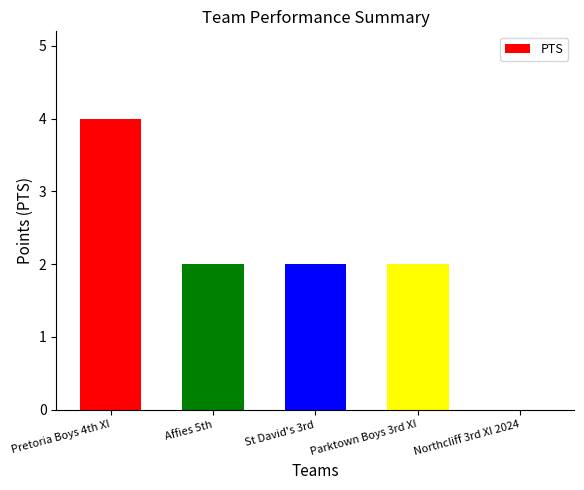

What is the maximum value shown in the chart?

4